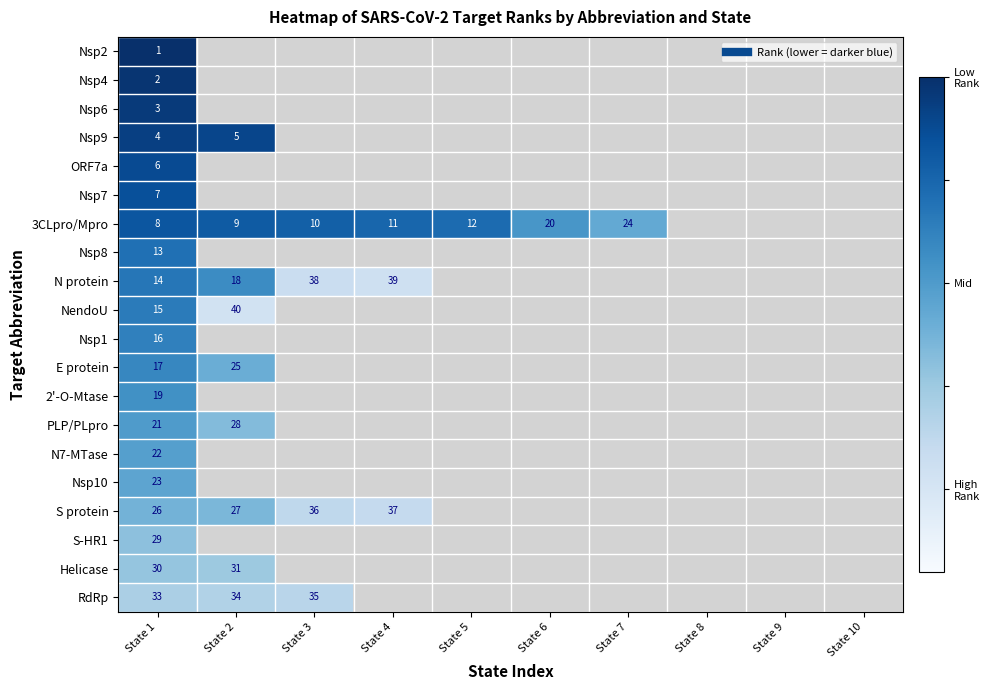

Which series has the widest spread of values?

N protein